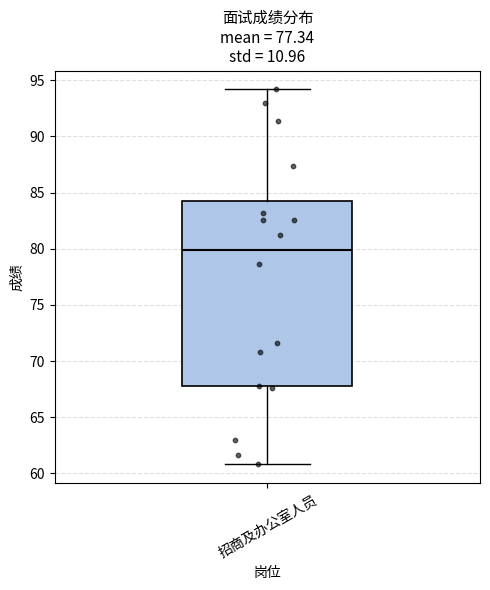

Where does the median line of the box for 招商及办公室人员 sit on the y-axis? The values are not printed on the chart, so give them approximately, as read against the axis.

80.0